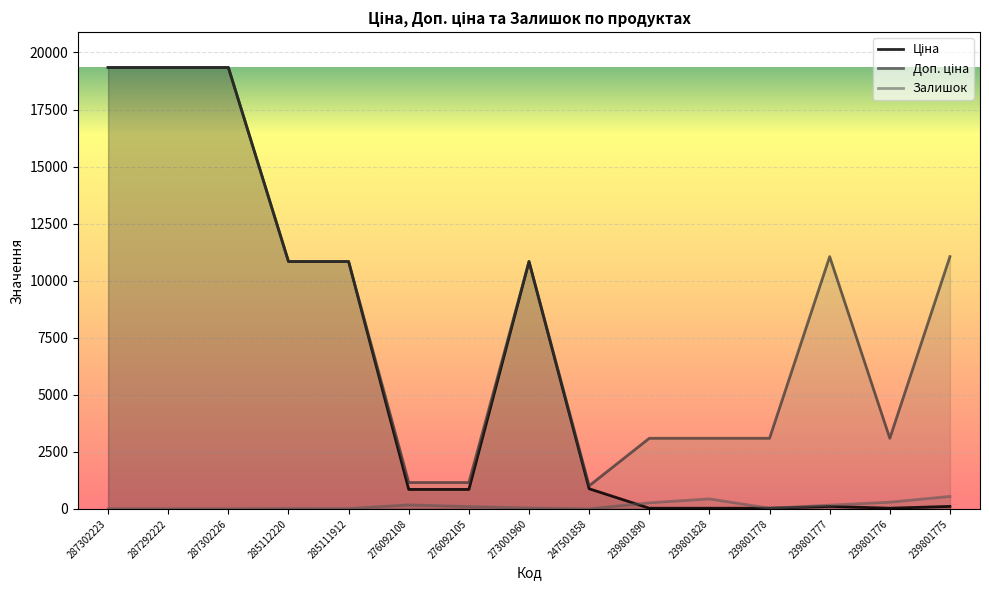

How many interior local peaks does the Доп. ціна series have?

2